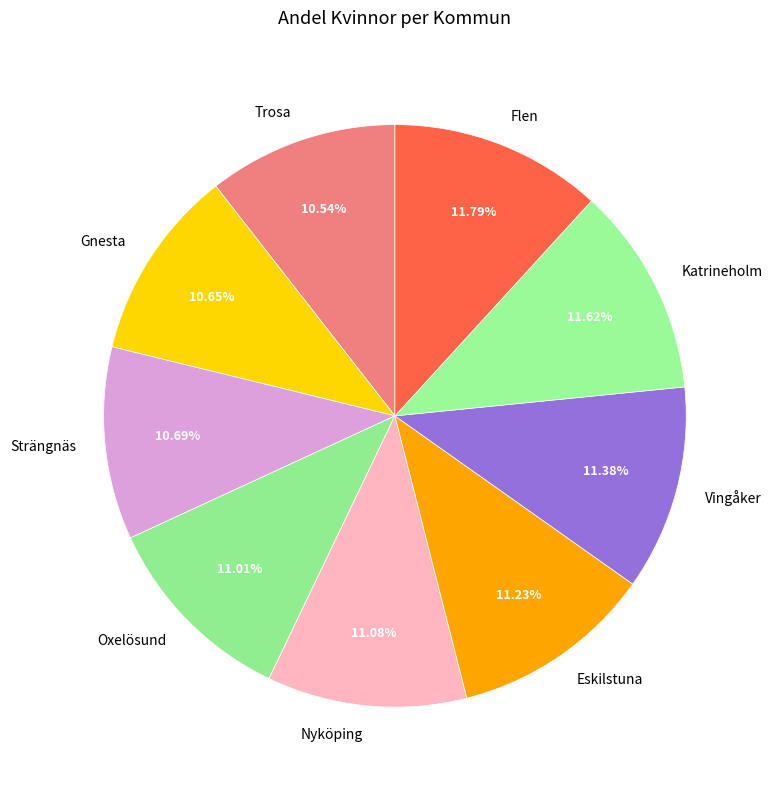

Between Nyköping and Flen, which is larger?

Flen